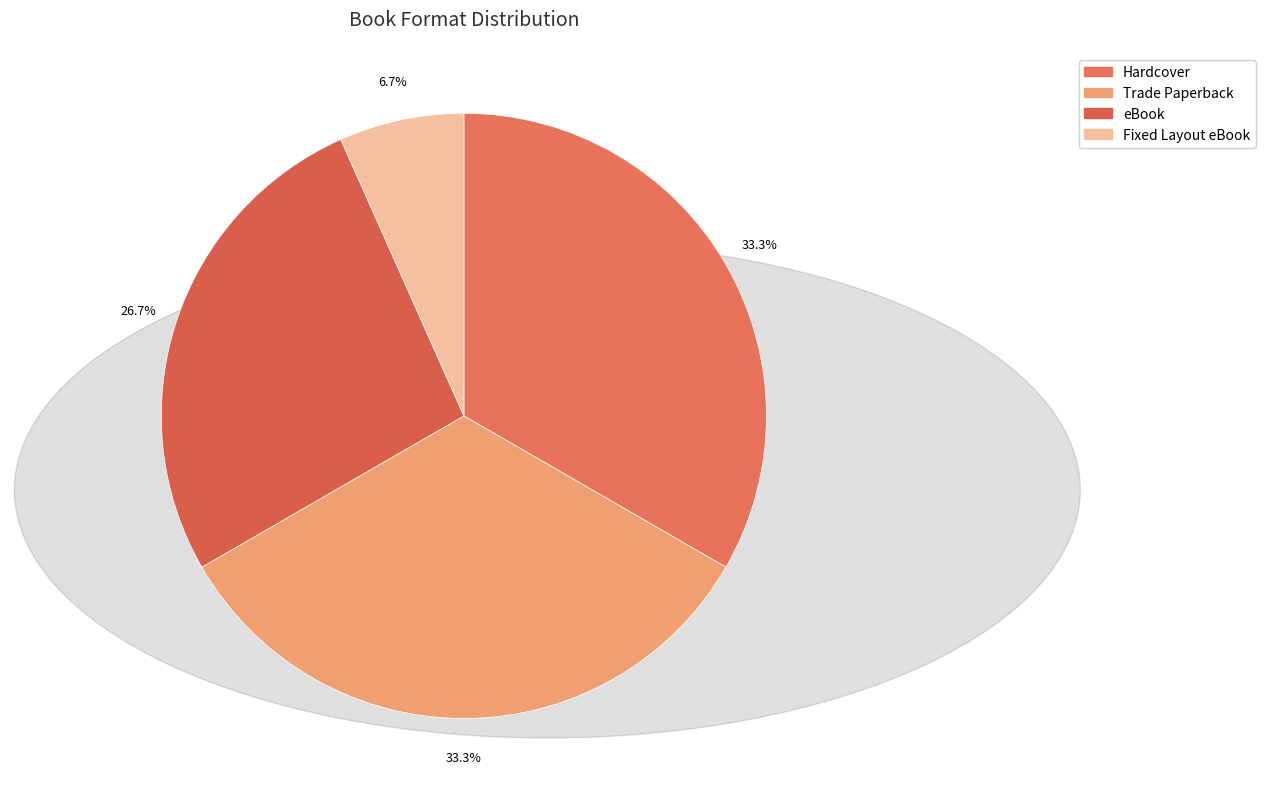

Approximately how many times larger is the value at Fixed Layout eBook compared to Hardcover?

0.2